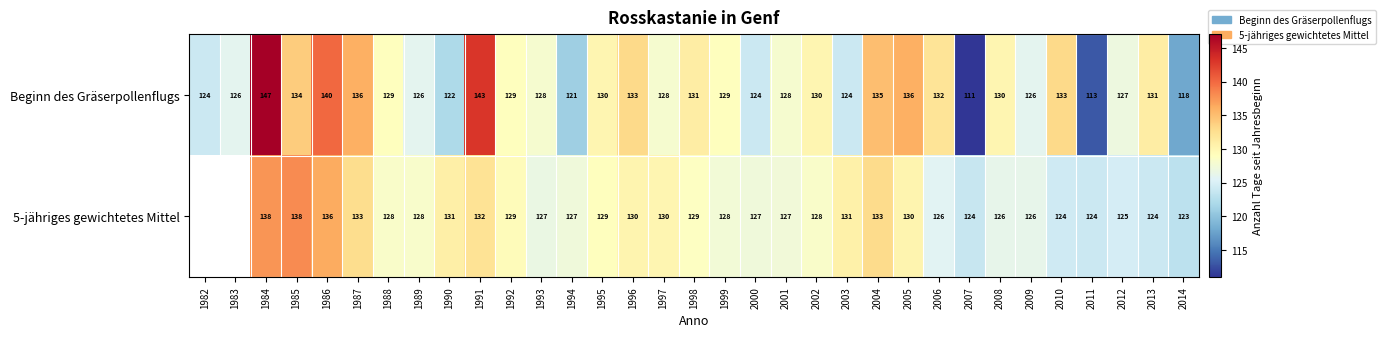

True or false: 5-jähriges gewichtetes Mittel has a value of 33.9 at 1994.

False